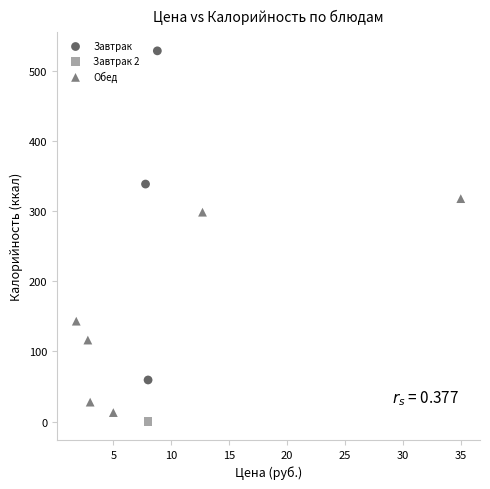

Which series reaches the maximum Y coordinate?

Завтрак